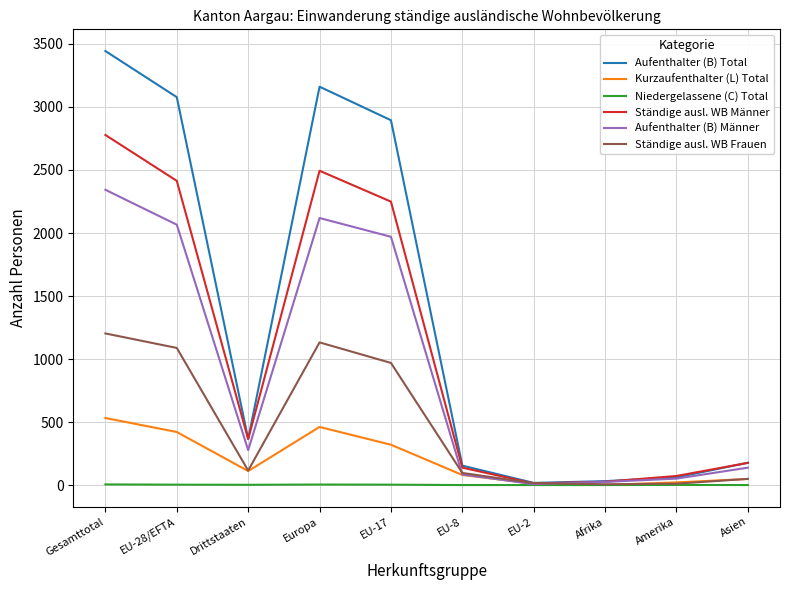

Which category has the highest value across all series?

Gesamttotal